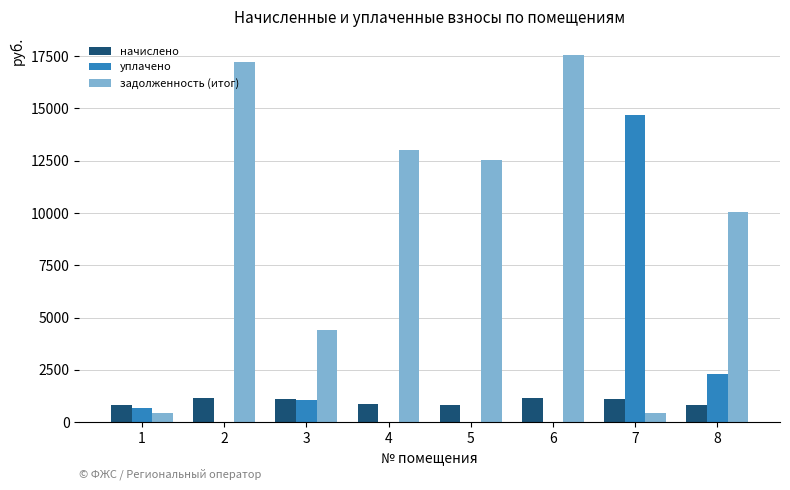

What is the sum of the задолженность (итог) values at 6 and 2?

34765.8